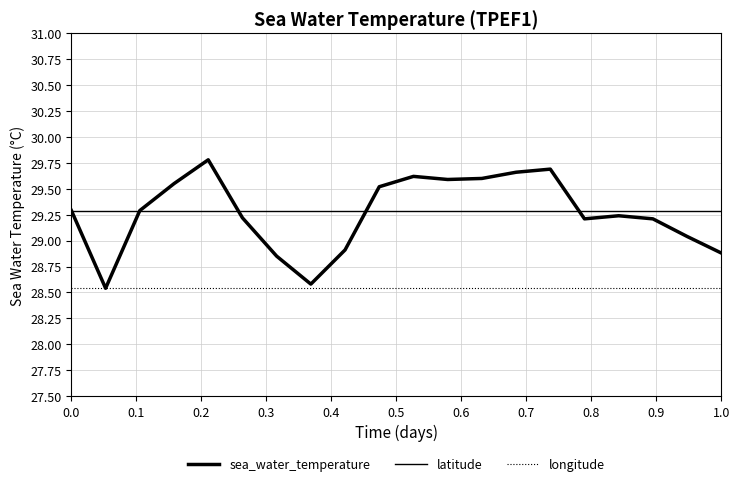

What is the lowest value of the latitude series?

29.3